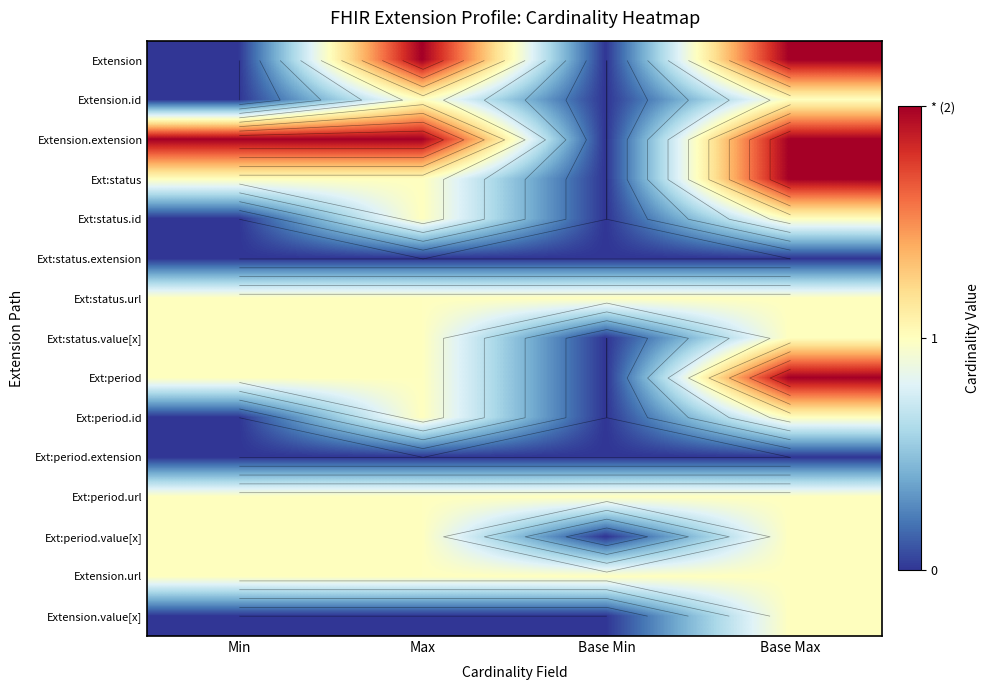

List the series in order of their peak value, highest first.

Extension, Extension.extension, Ext:status, Ext:period, Extension.id, Ext:status.id, Ext:status.url, Ext:status.value[x], Ext:period.id, Ext:period.url, Ext:period.value[x], Extension.url, Extension.value[x], Ext:status.extension, Ext:period.extension